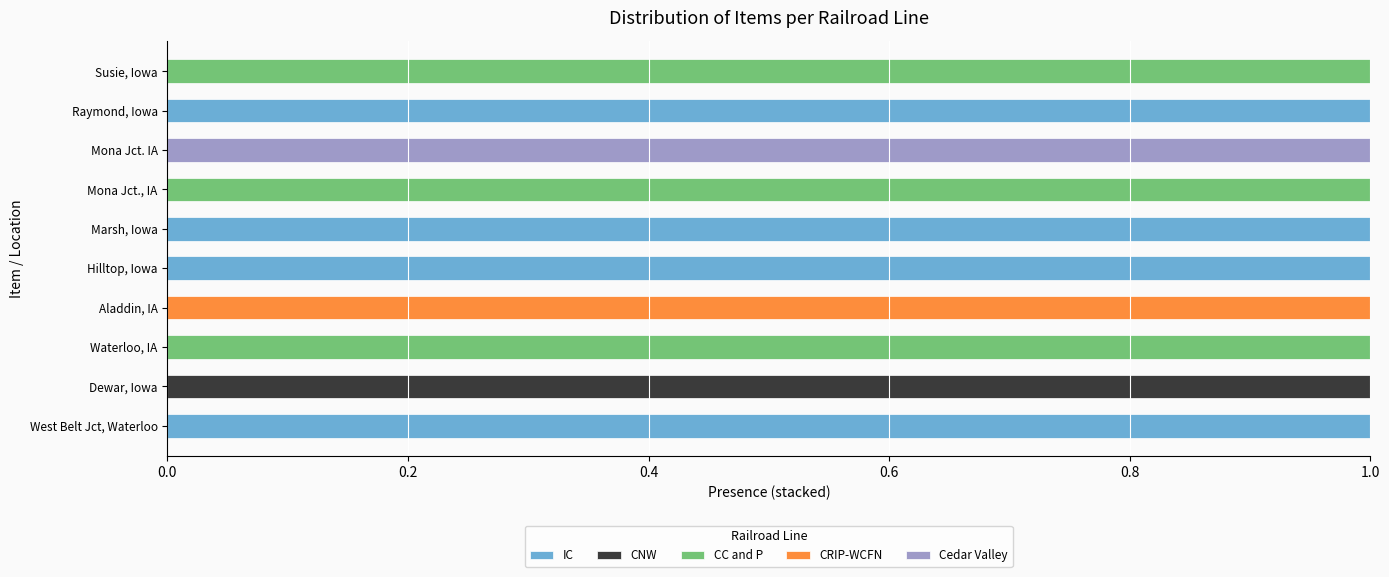

How many series are shown in this chart?

5